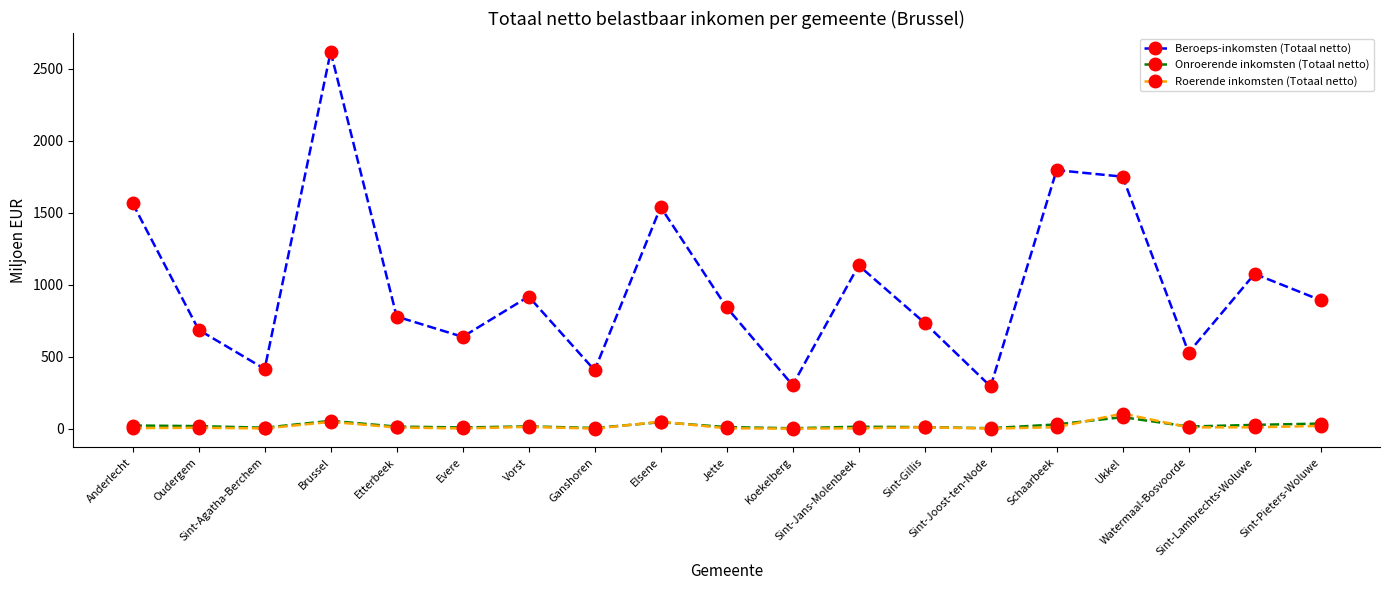

True or false: Beroeps-inkomsten (Totaal netto) and Onroerende inkomsten (Totaal netto) cross at least once.

False